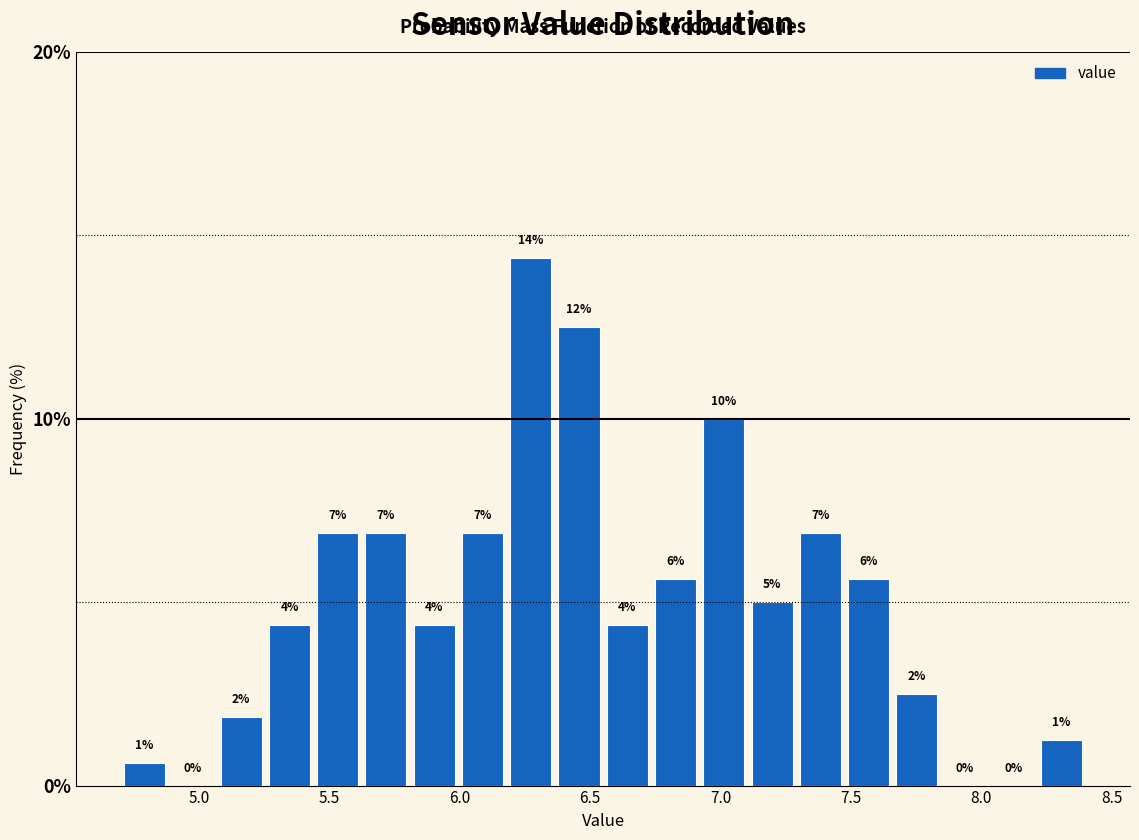

Around what value on the x-axis is the tallest bar? Give the approximate position of its centre, as read against the axis.

6.25